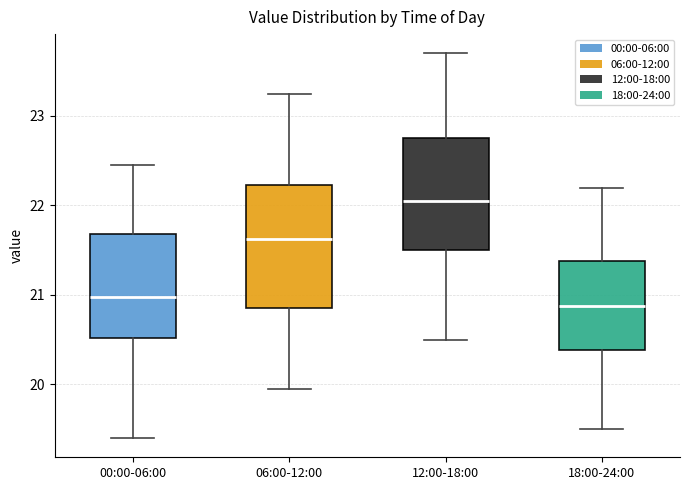

Where does the upper whisker of the box for 00:00-06:00 end on the y-axis? The values are not printed on the chart, so give them approximately, as read against the axis.

22.5